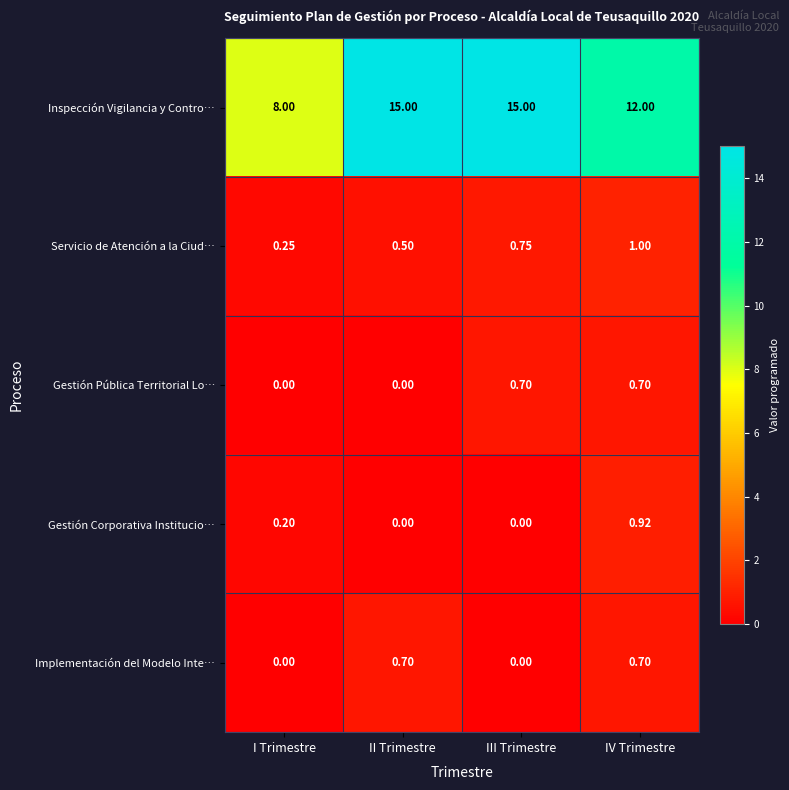

Where is Servicio de Atención a la Ciud… nearest to the value 0?

I Trimestre